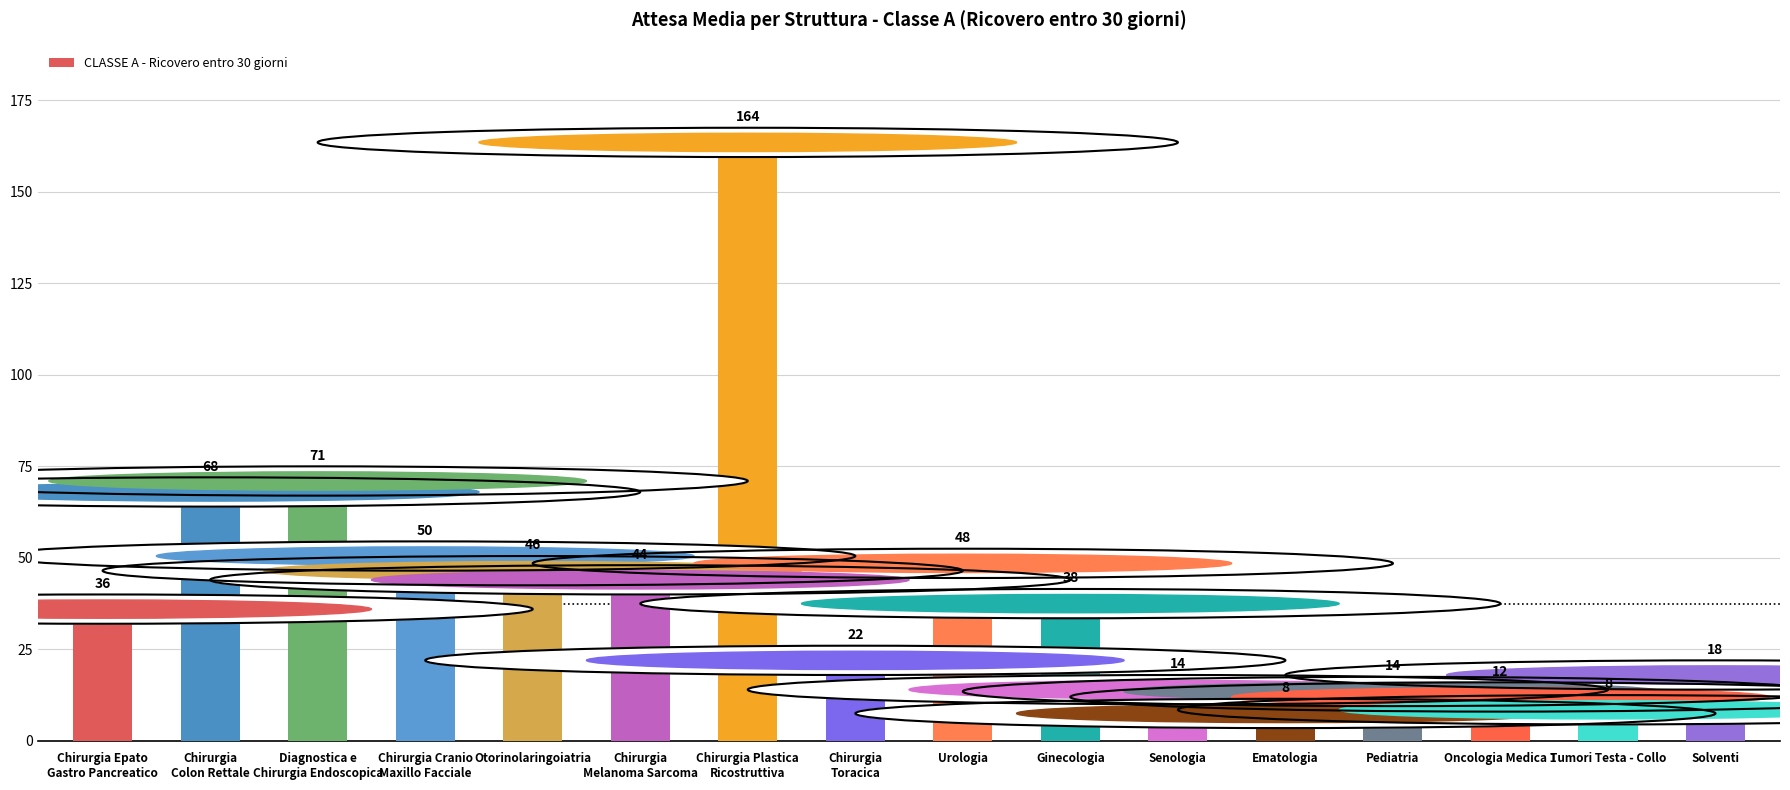

The chart shows a value of 5.9 at Pediatria. True or false?

False